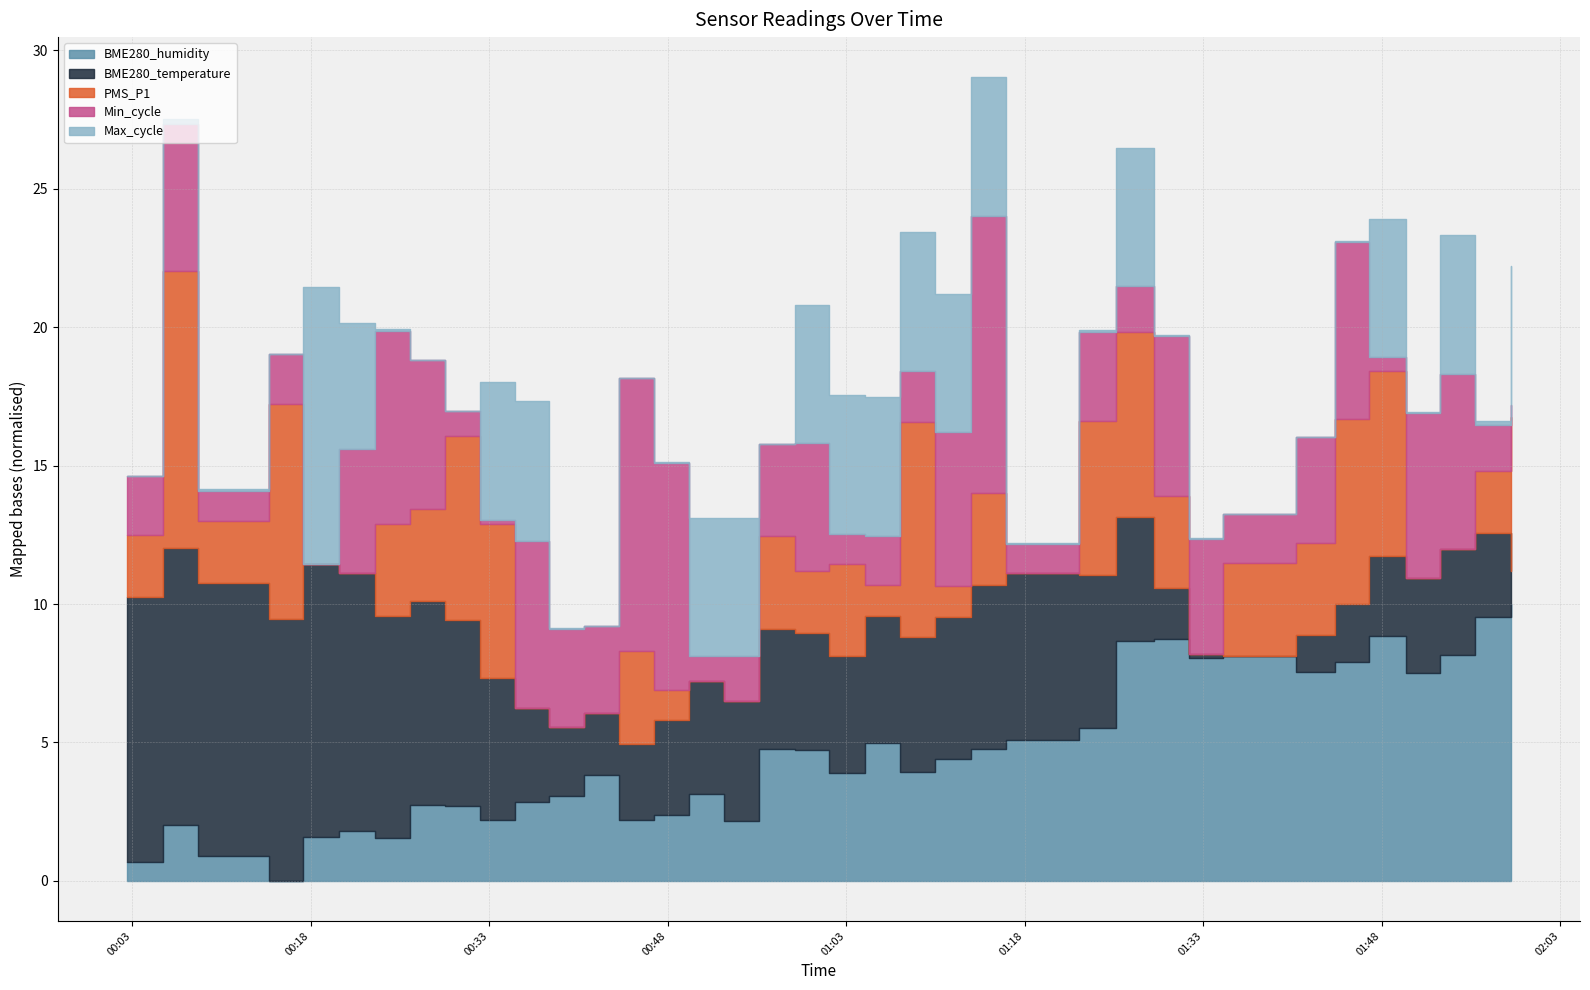

True or false: BME280_temperature and Max_cycle intersect in this chart.

False